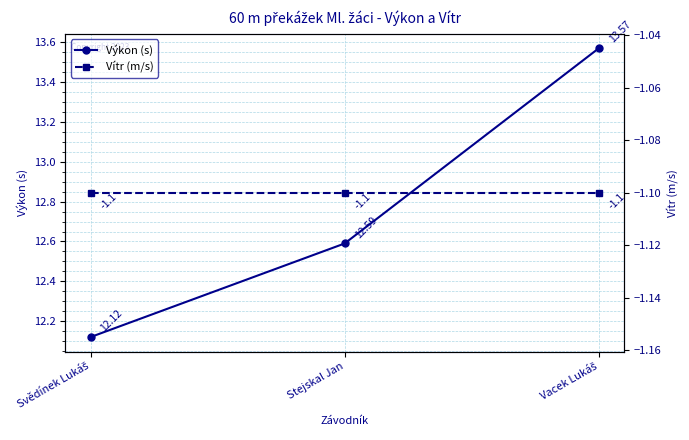

What are all the series names shown in the legend?

Výkon (s), Vítr (m/s)